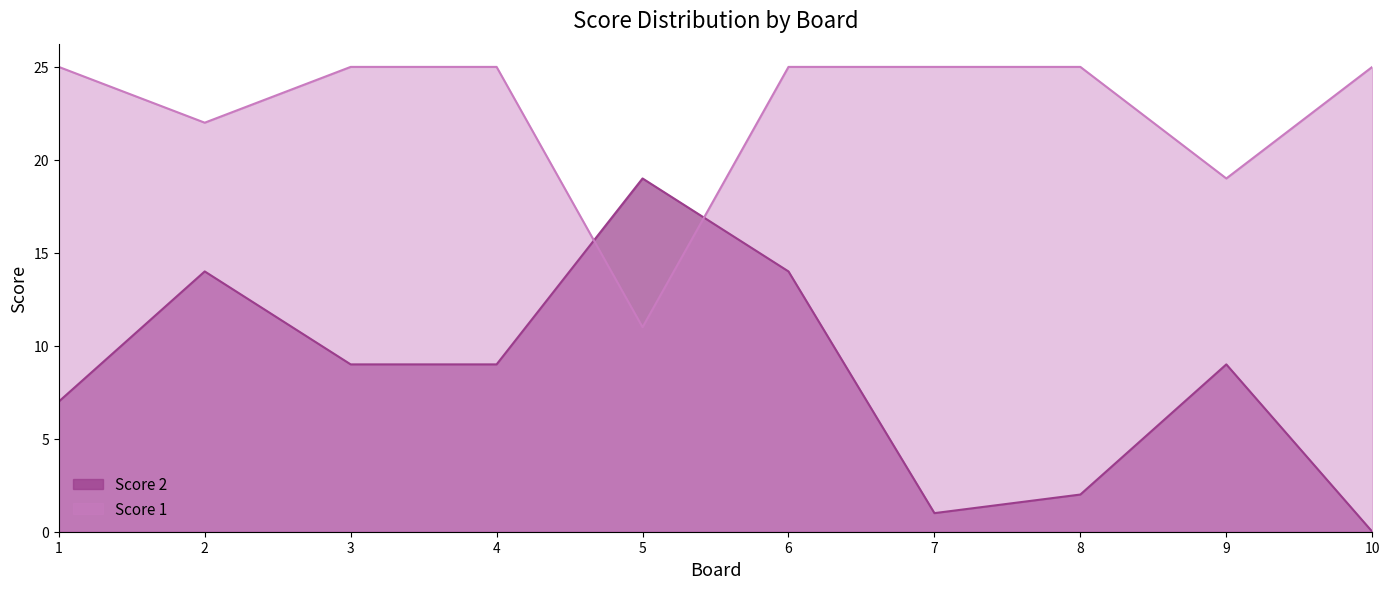

True or false: Score 2 has more than 2 points higher than both neighbors.

True